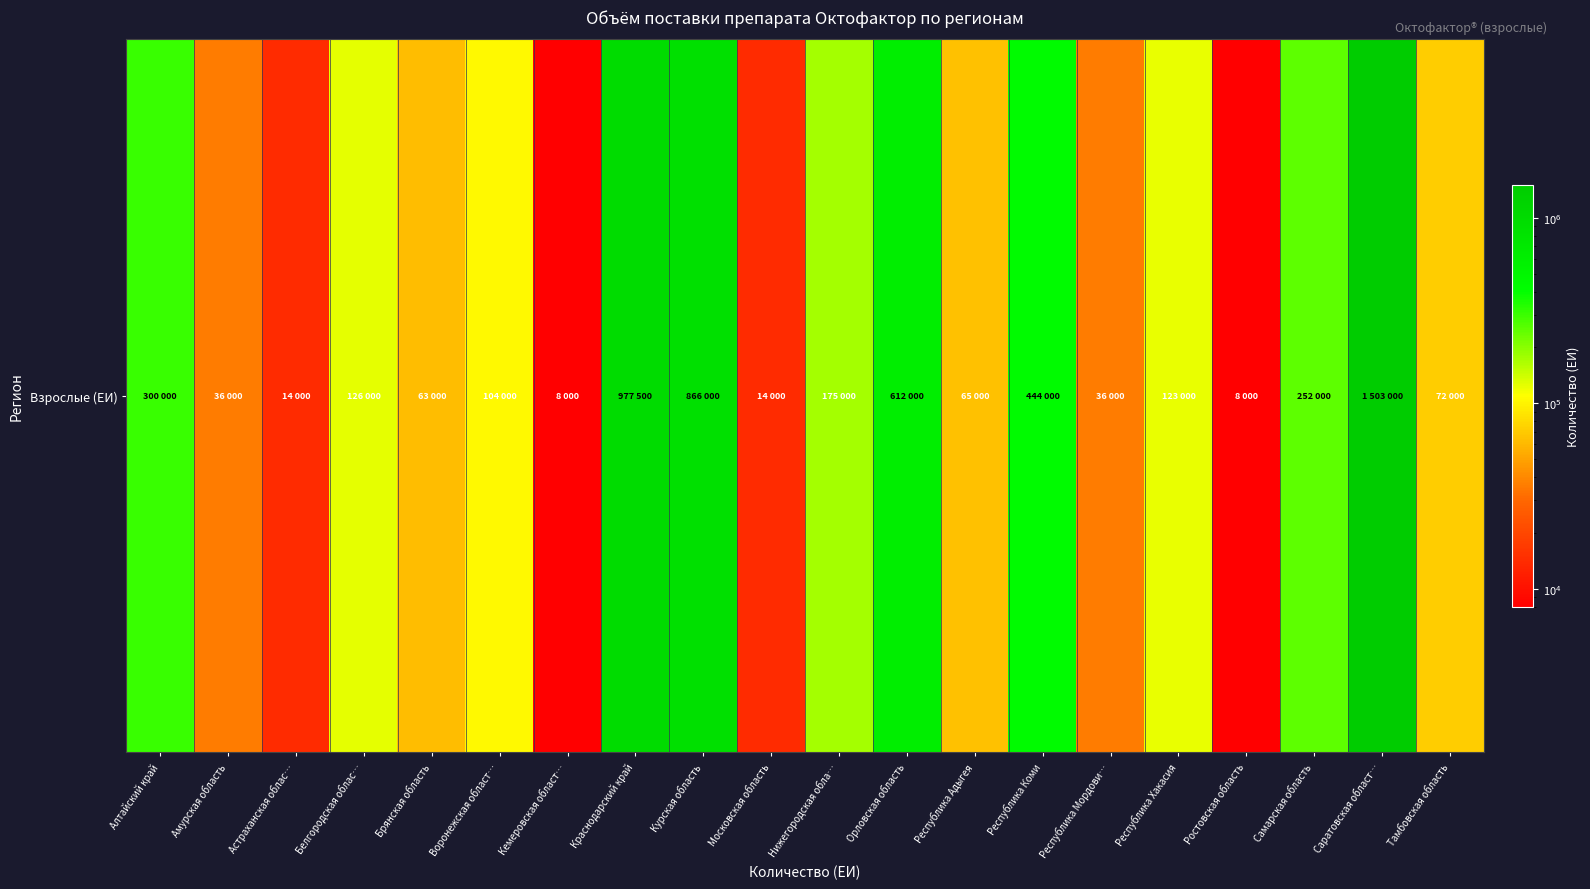

Approximately how many times larger is the value at Республика Адыгея compared to Воронежская област…?

0.6